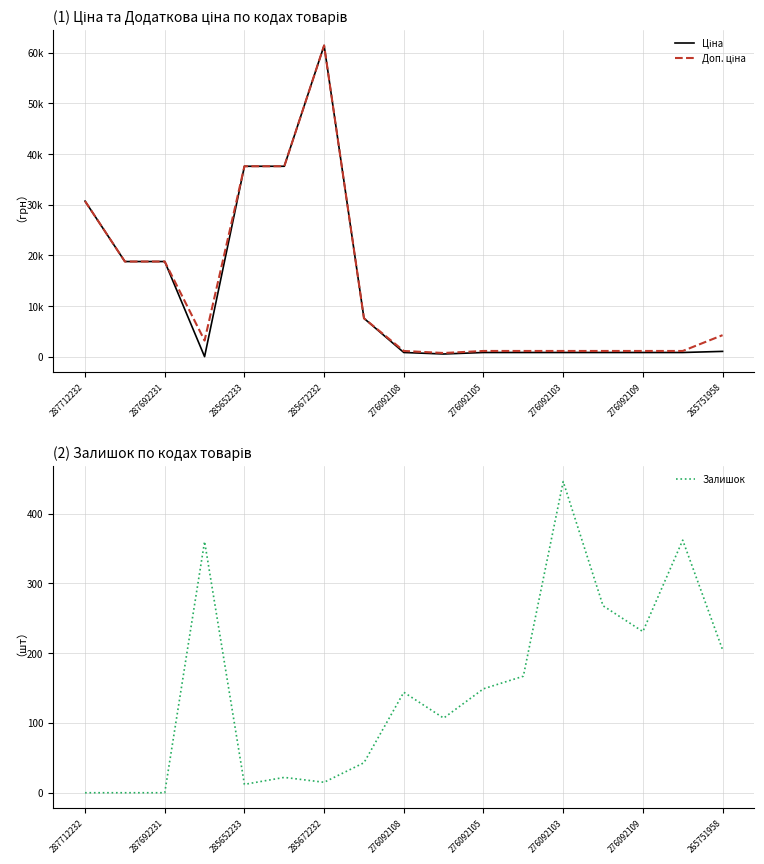

What is the average value of the Доп. ціна series?

13458.7